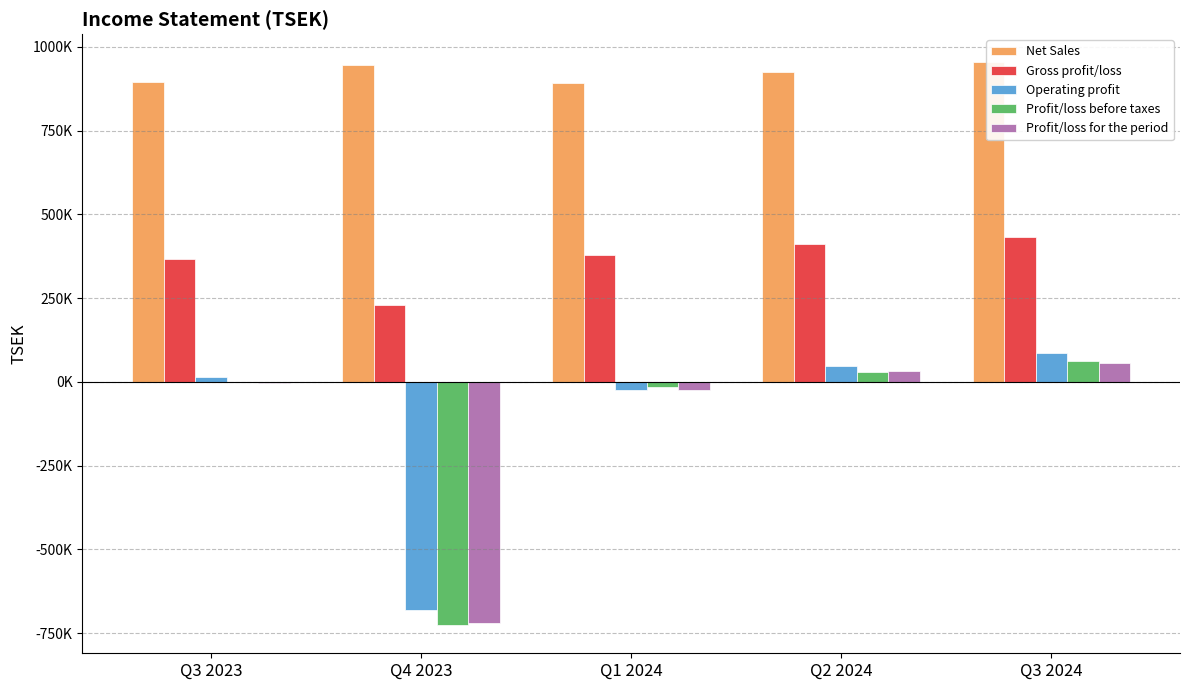

What is the difference between the Operating profit values at Q3 2023 and Q4 2023?

694993.5